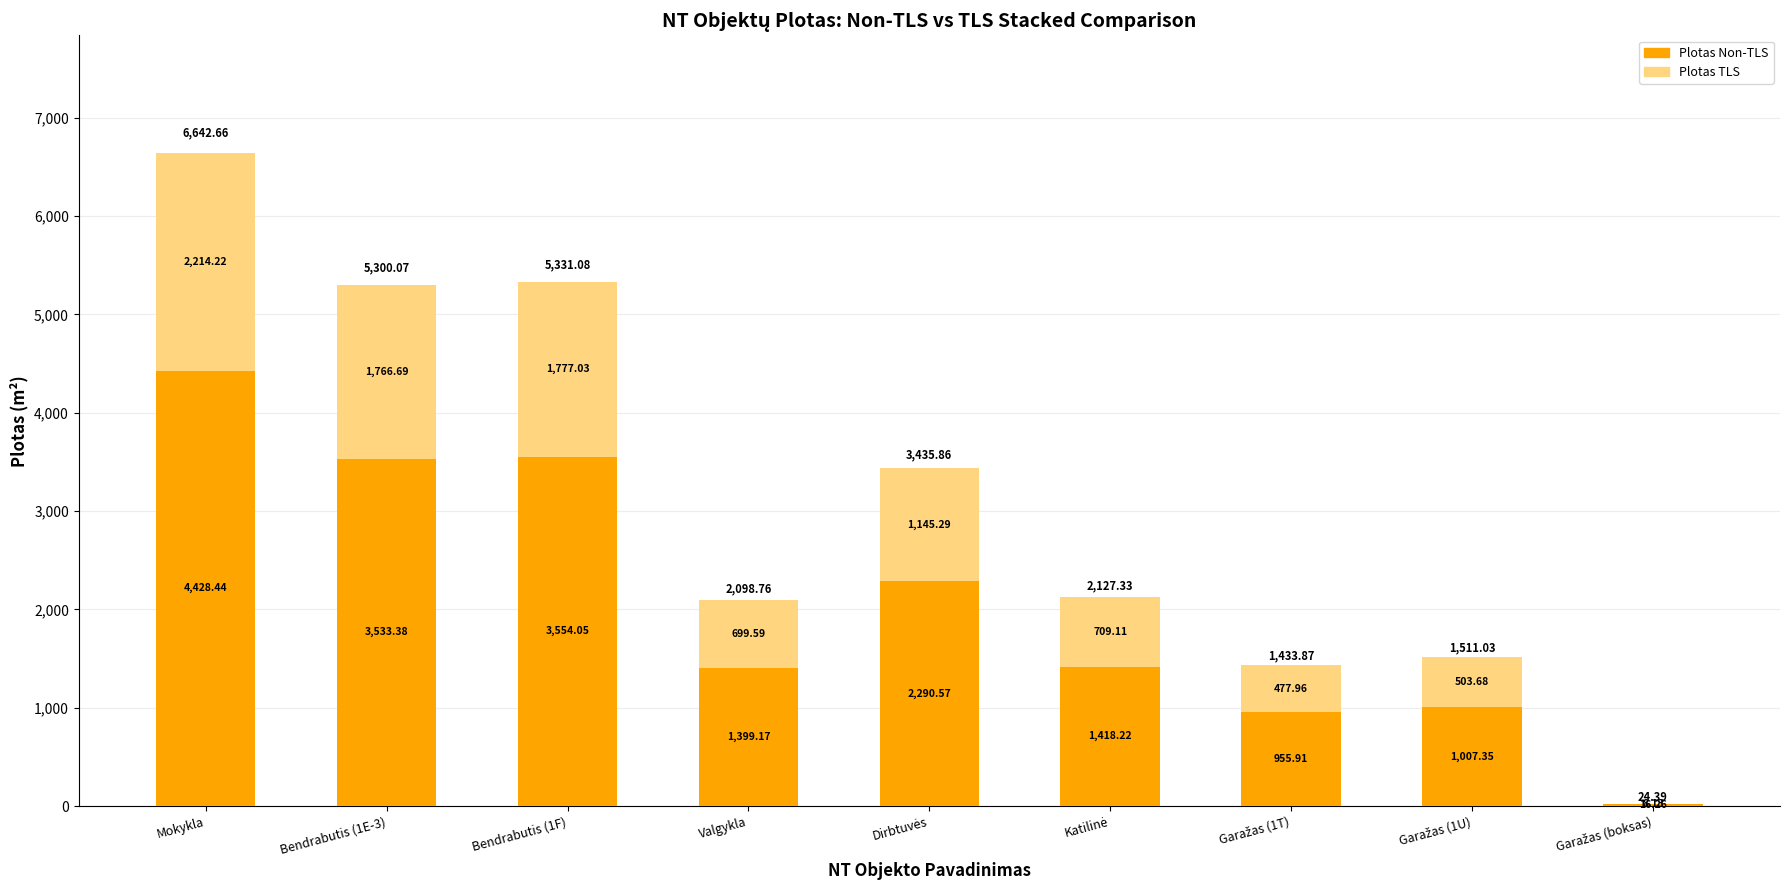

At which category is the sum across all series the highest?

Mokykla